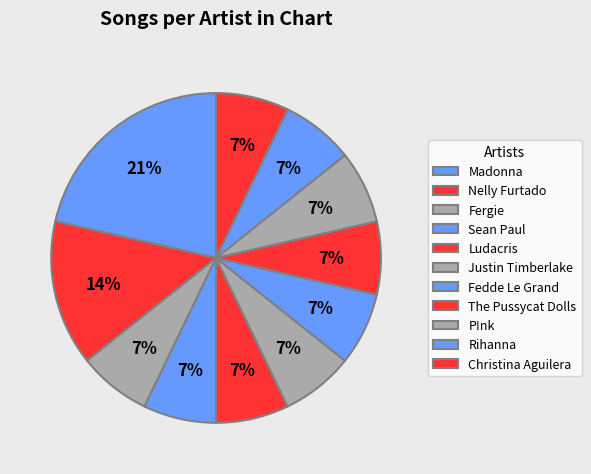

What is the smallest slice in the pie chart?

Fergie